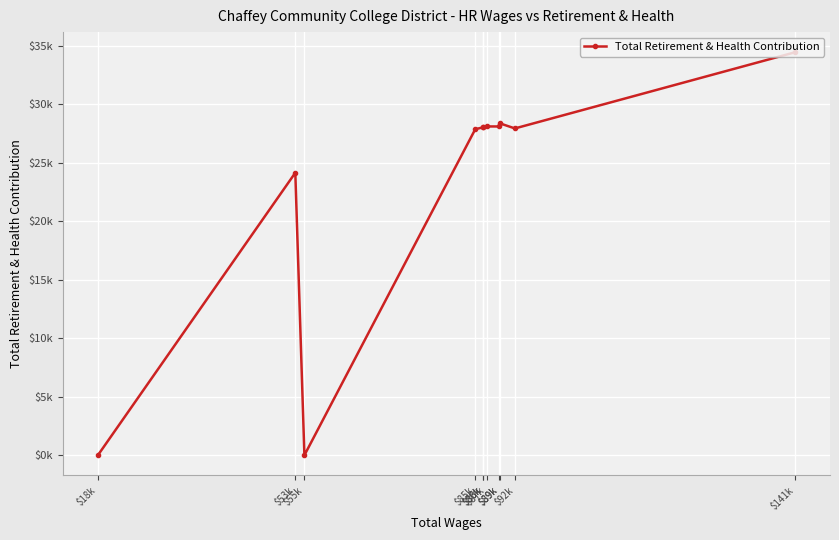

What is the change in value from $141k to $53k?

-10300